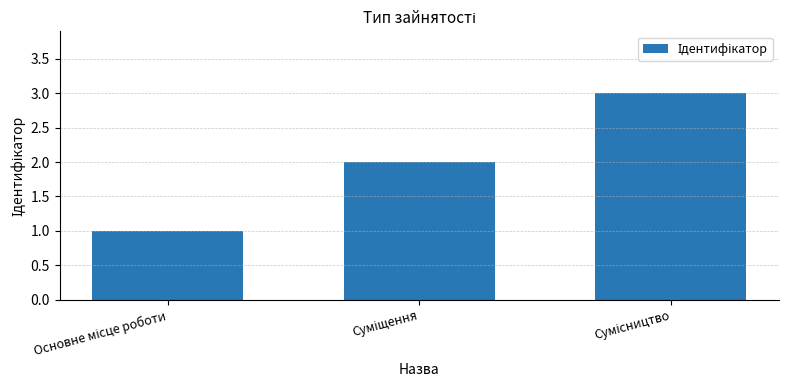

What is the greatest value displayed?

3